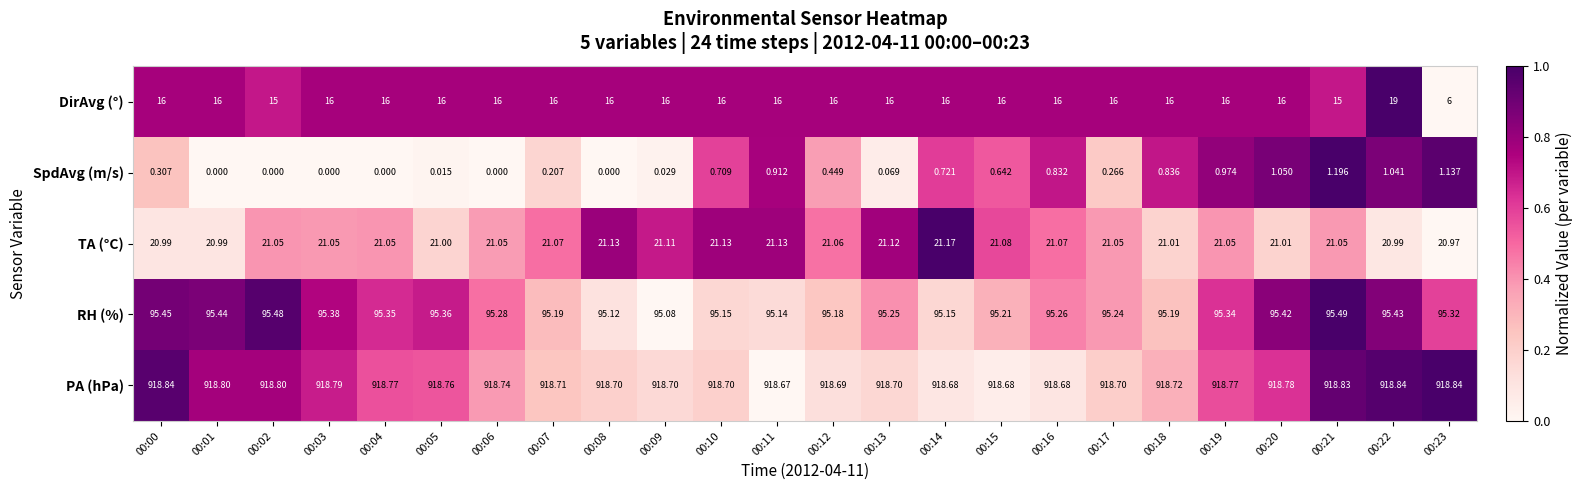

List the series in order of their peak value, highest first.

PA (hPa), RH (%), TA (°C), DirAvg (°), SpdAvg (m/s)